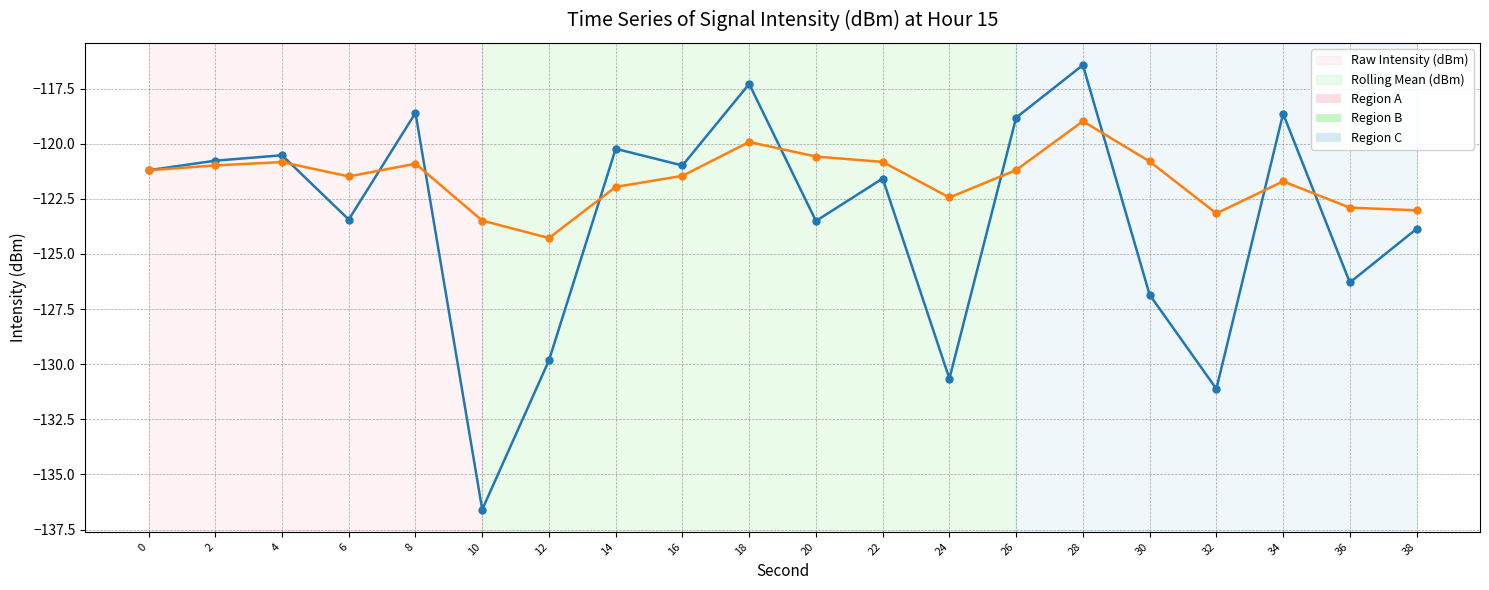

How many distinct data groups are displayed?

2